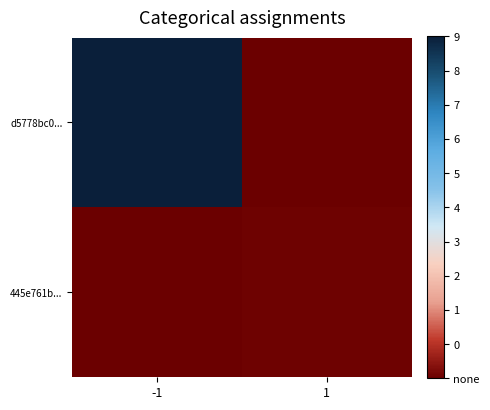

Which series has the widest spread of values?

d5778bc0...